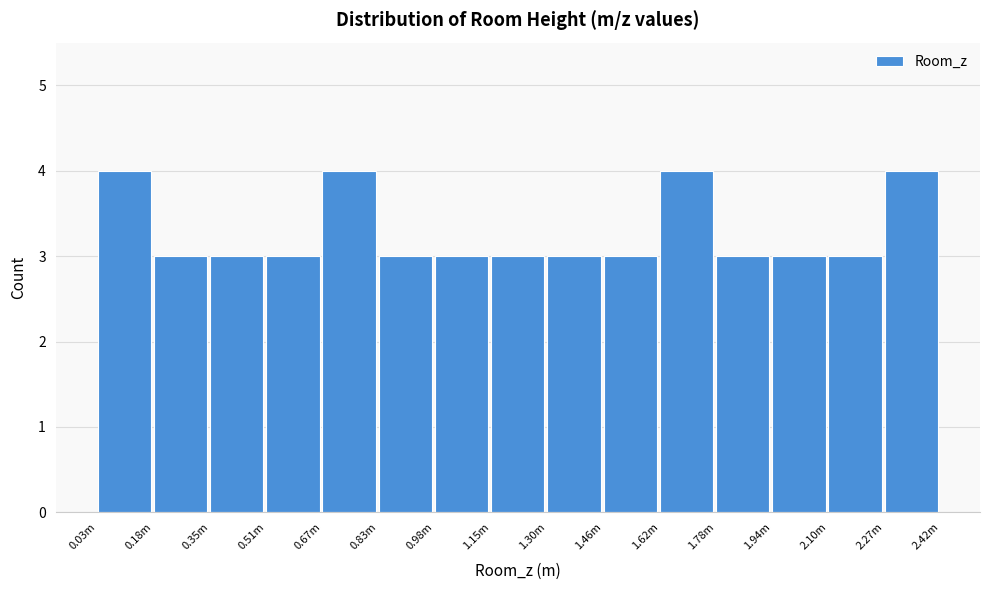

Reading left to right, what are all the values shown in this chart?

4	3	3	3	4	3	3	3	3	3	4	3	3	3	4